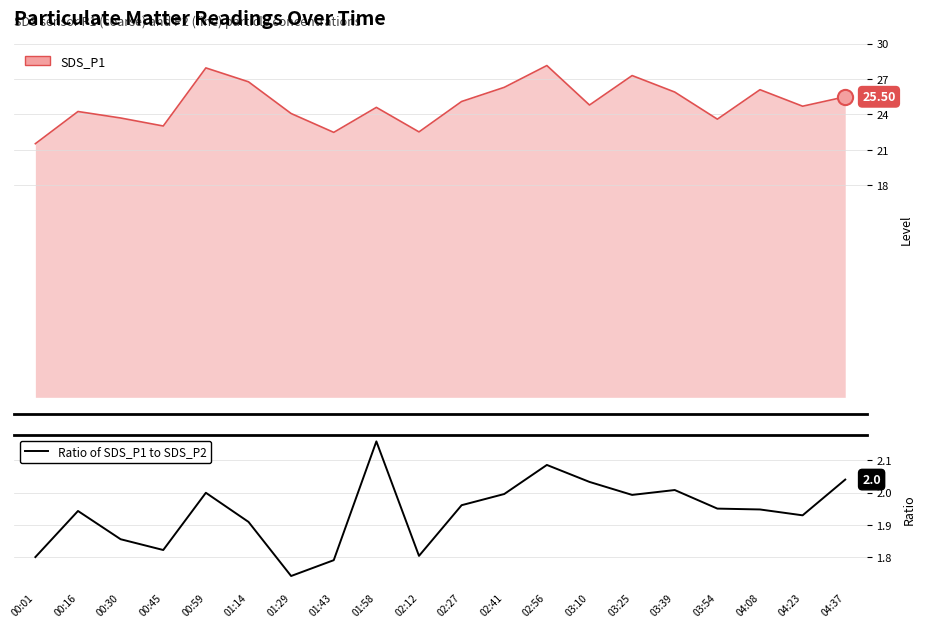

What is the ratio of the value at 01:29 to the value at 00:30?

0.9